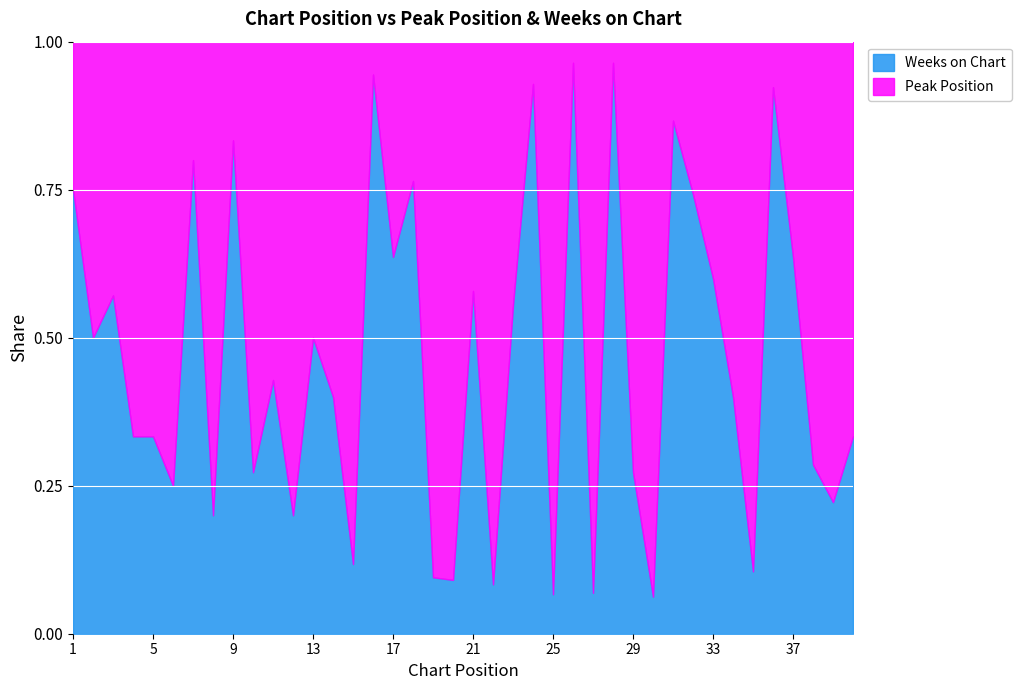

Reading left to right, list all the values displayed in this chart.

Peak Position: 1=1	2=2	3=3	4=4	5=4	6=6	7=1	8=8	9=3	10=8	11=4	12=4	13=2	14=3	15=15	16=1	17=4	18=4	19=19	20=20	21=8	22=22	23=8	24=1	25=14	26=1	27=27	28=1	29=24	30=30	31=4	32=8	33=10	34=6	35=34	36=1	37=12	38=10	39=28	40=2
Weeks on Chart: 1=3	2=2	3=4	4=2	5=2	6=2	7=4	8=2	9=15	10=3	11=3	12=1	13=2	14=2	15=2	16=17	17=7	18=13	19=2	20=2	21=11	22=2	23=10	24=13	25=1	26=27	27=2	28=27	29=9	30=2	31=26	32=23	33=15	34=4	35=4	36=12	37=21	38=4	39=8	40=1